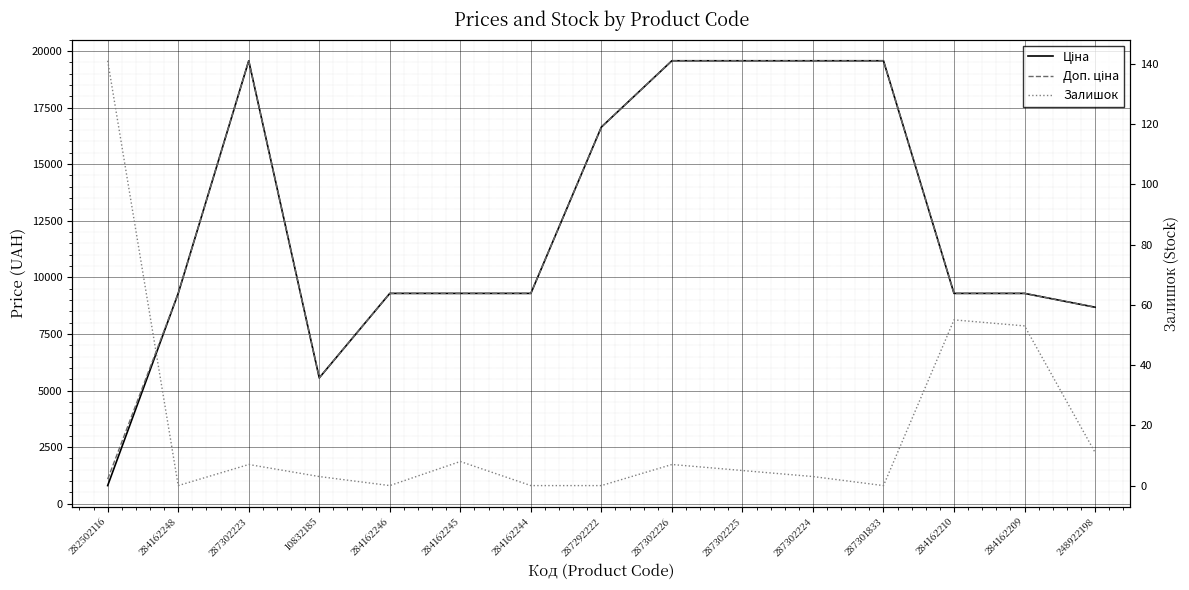

What is the sum of the Доп. ціна values at 284162209 and 287301833?

28855.4